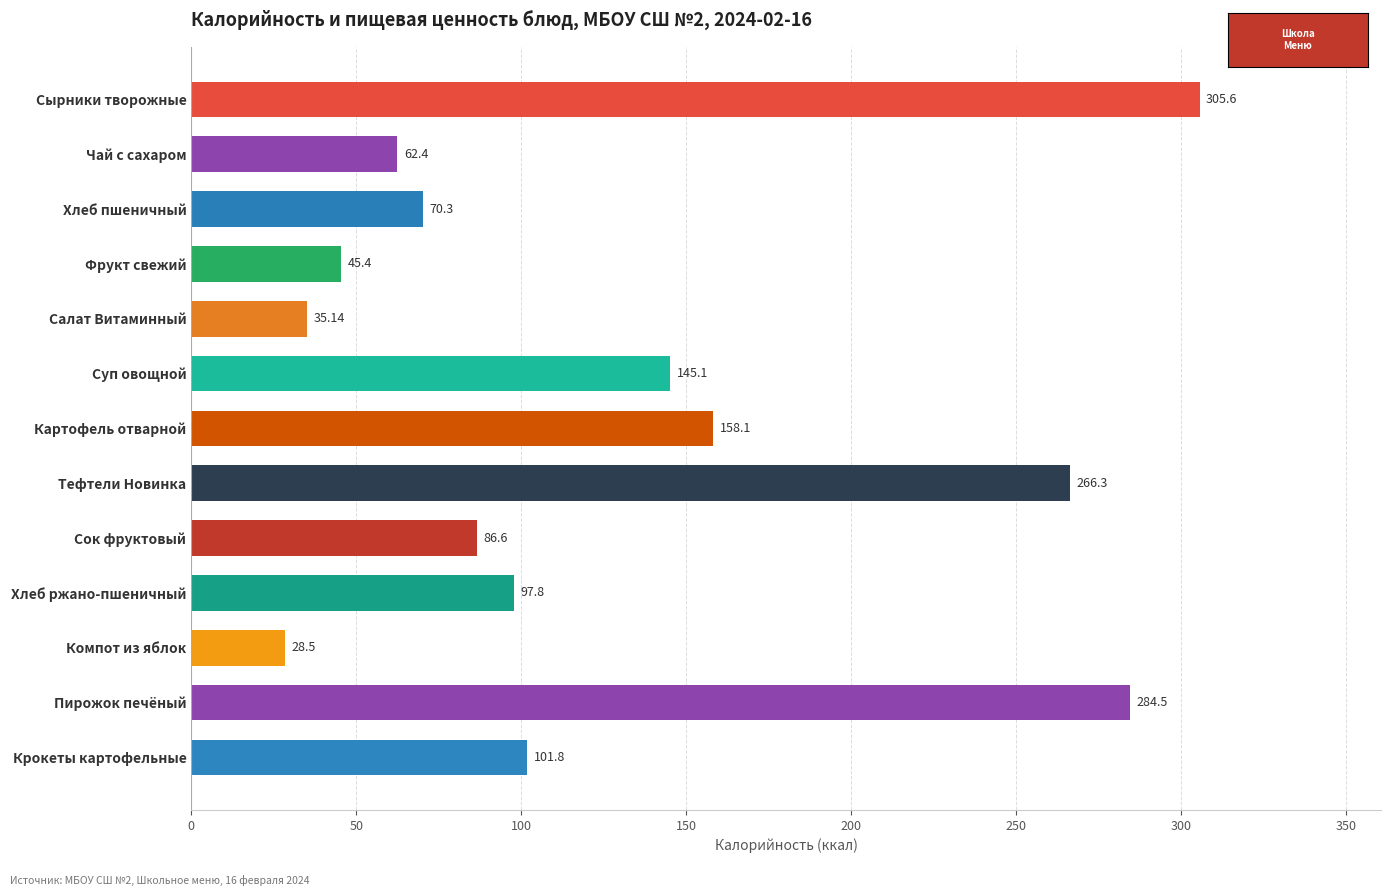

What is the difference between the values at Картофель отварной and Салат Витаминный?

123.0